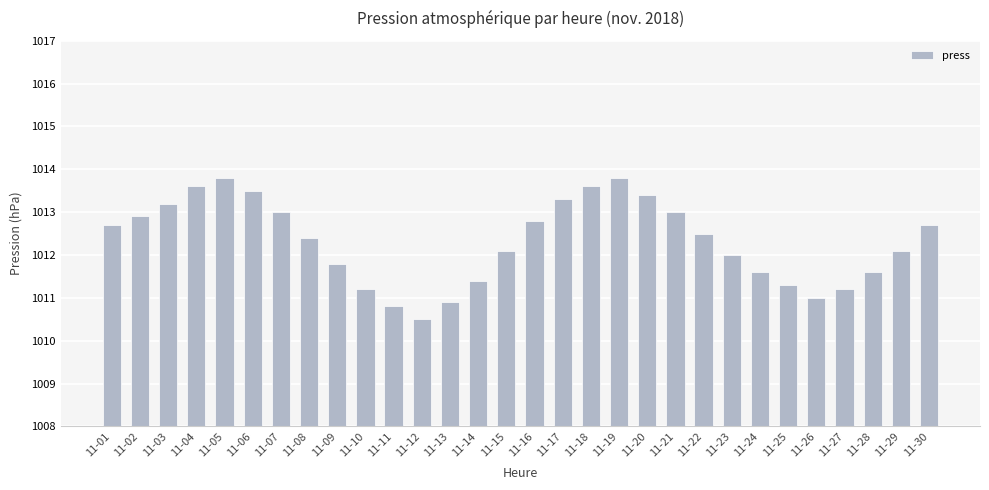

Where is the data nearest to the value 1012?

11-23